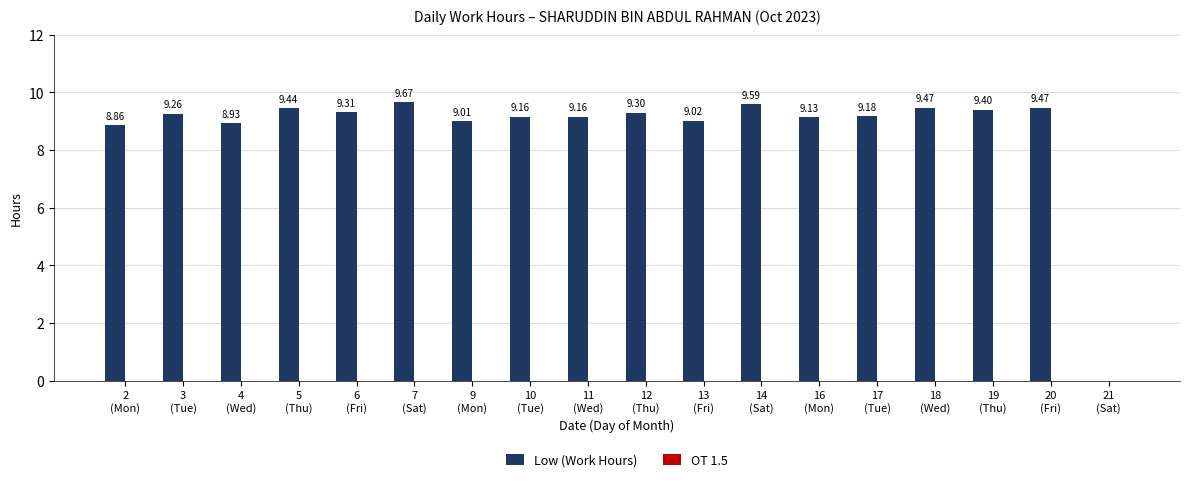

Which has a higher value, 7
(Sat) or 19
(Thu)?

7
(Sat)